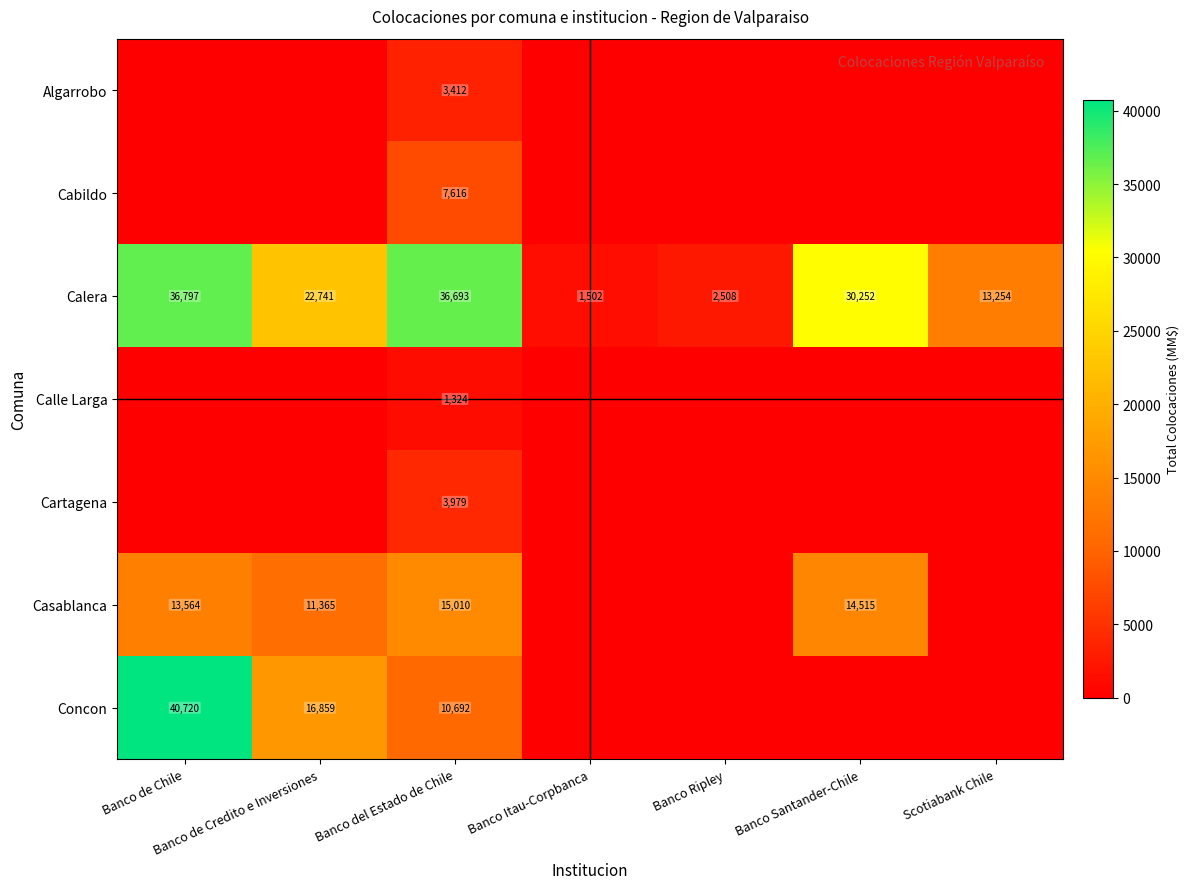

What is the difference between the Calera values at Banco Santander-Chile and Banco de Chile?

6545